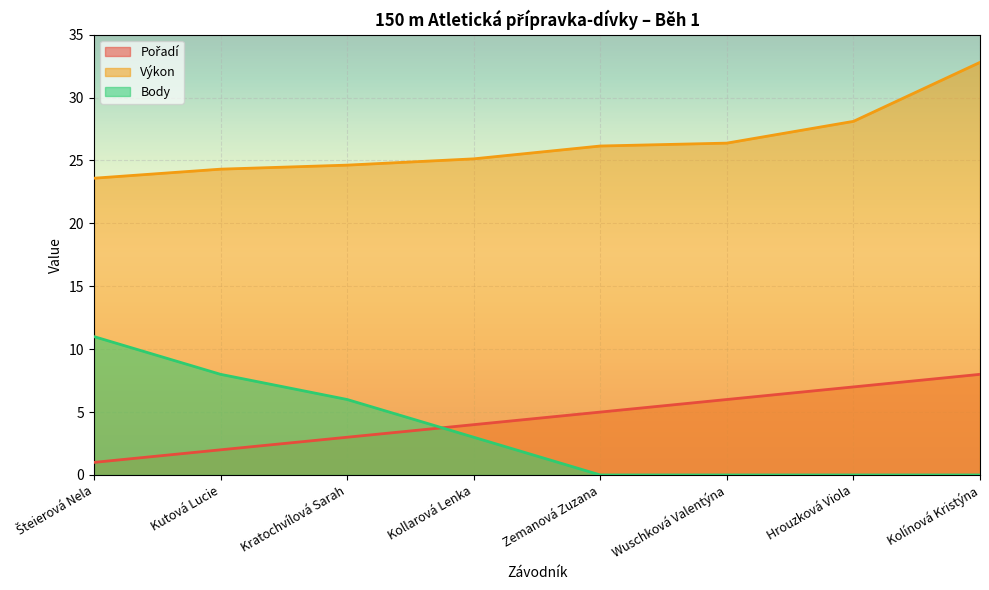

What is the spread (max minus min) of values at Šteierová Nela?

22.6